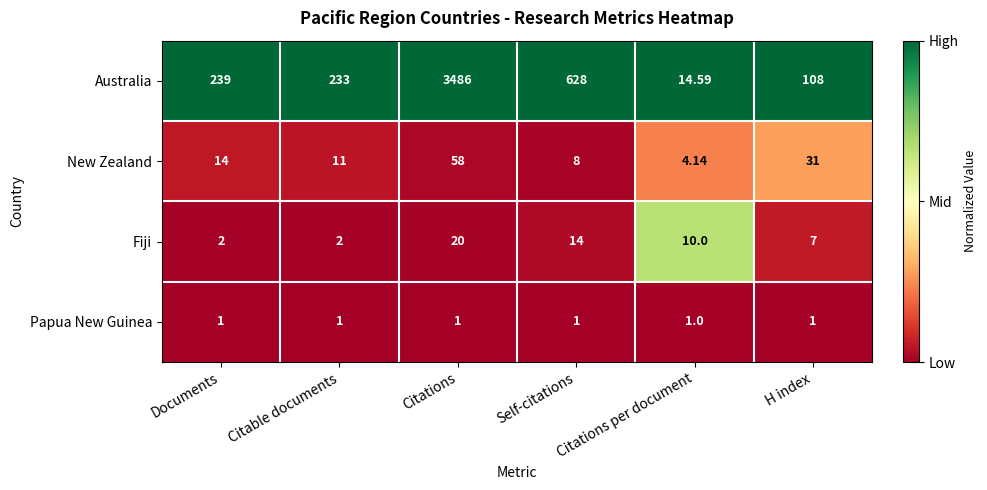

At which label is New Zealand closest to 31?

H index